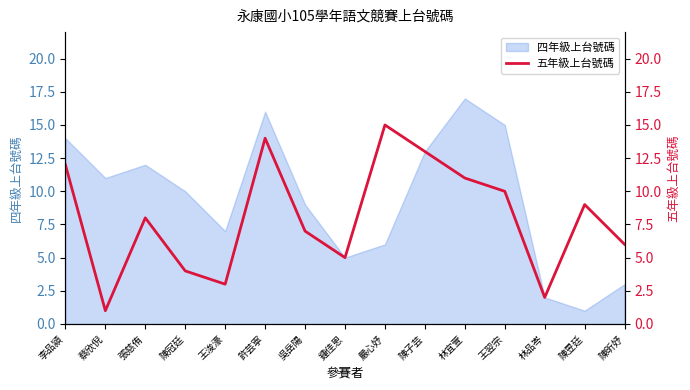

Is it true that 四年級上台號碼 equals 6 at 嚴心妤?

True